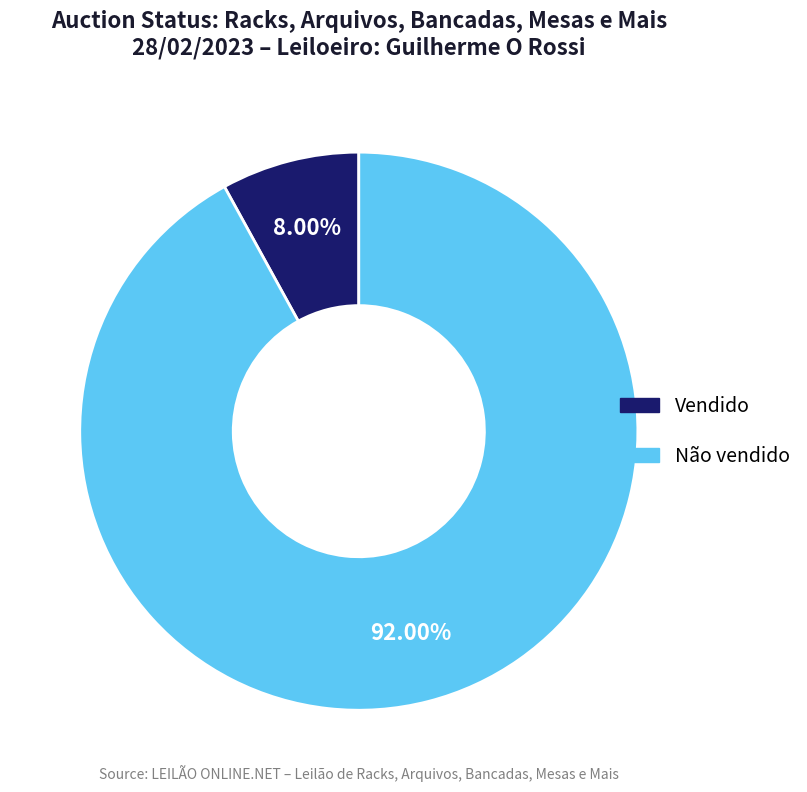

Do Vendido and Não vendido together represent more than half of the pie?

Yes